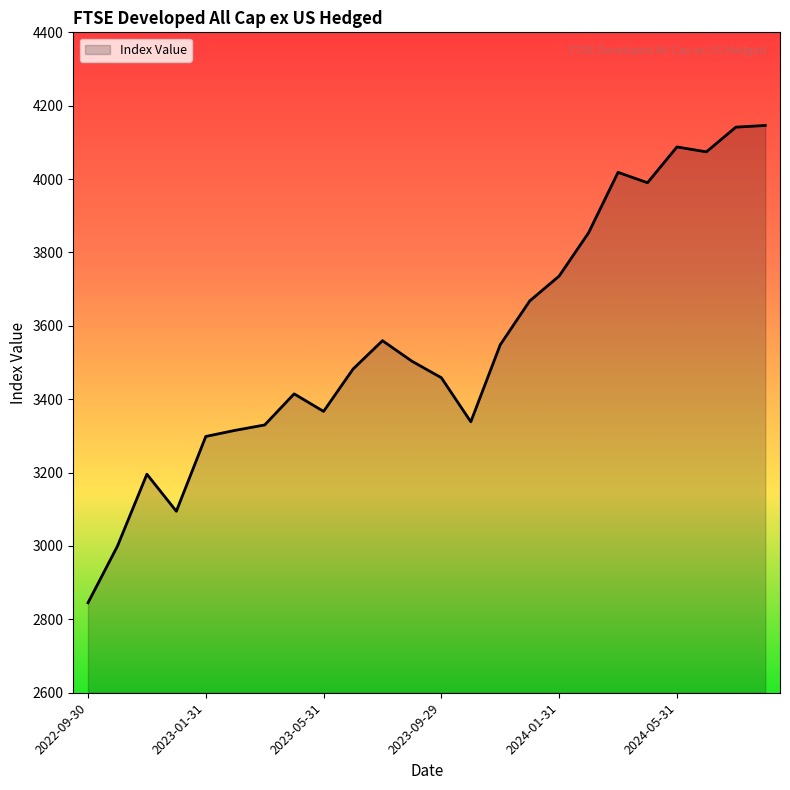

What is the minimum value shown in the chart?

2845.2